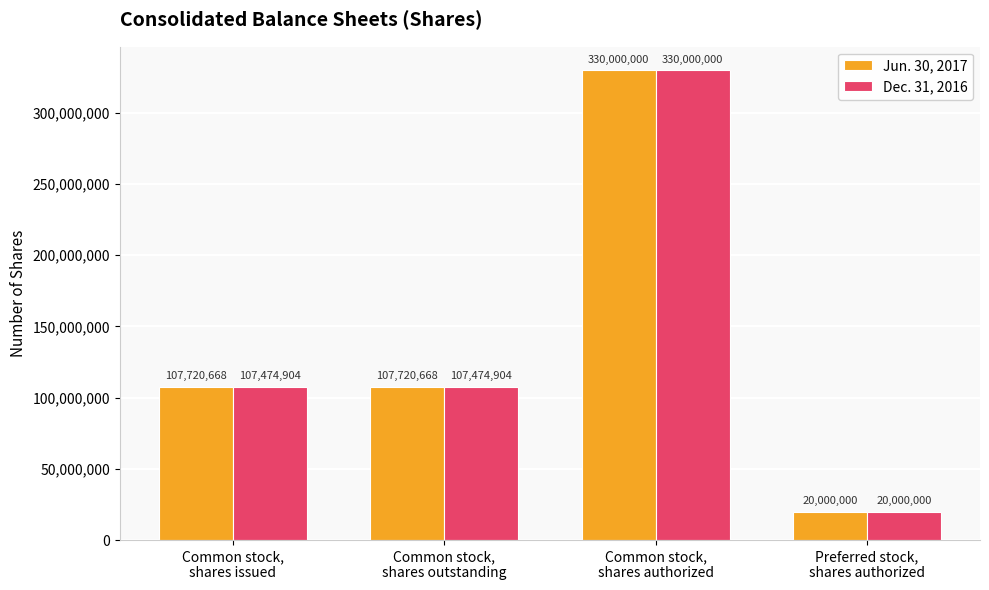

Rank the series by their average value, from lowest to highest.

Dec. 31, 2016, Jun. 30, 2017